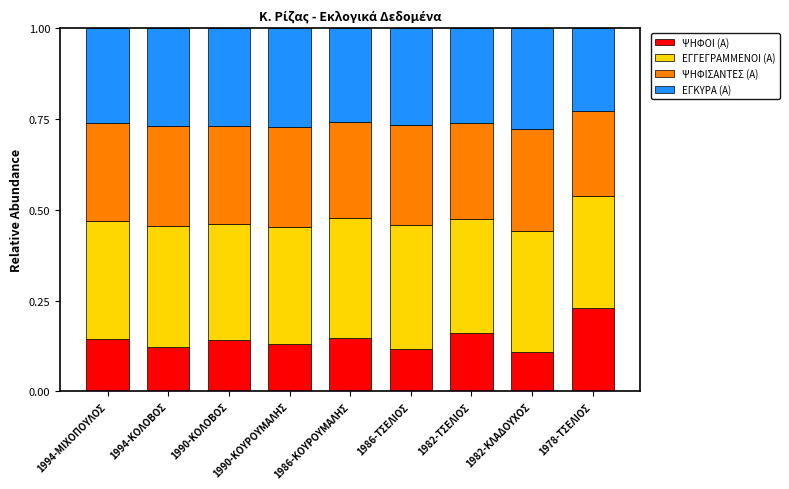

What is the total value across all series at 1982-ΚΛΑΔΟΥΧΟΣ?

1.0